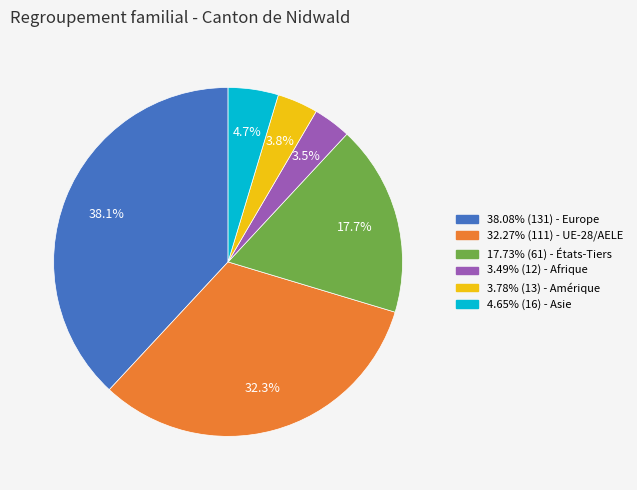

How many slices are in this pie chart?

6